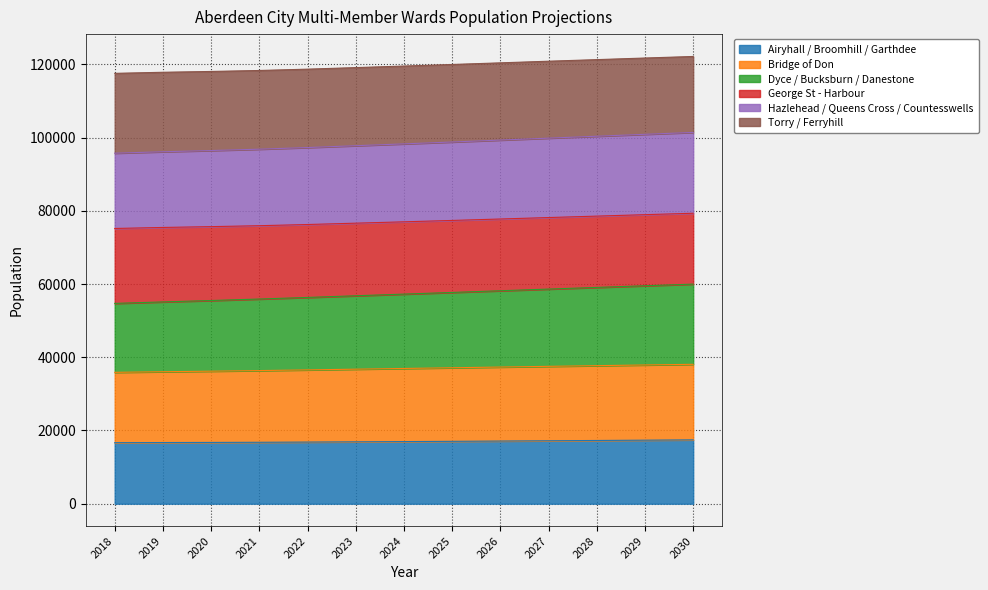

What is the average value of the Airyhall / Broomhill / Garthdee series?

16995